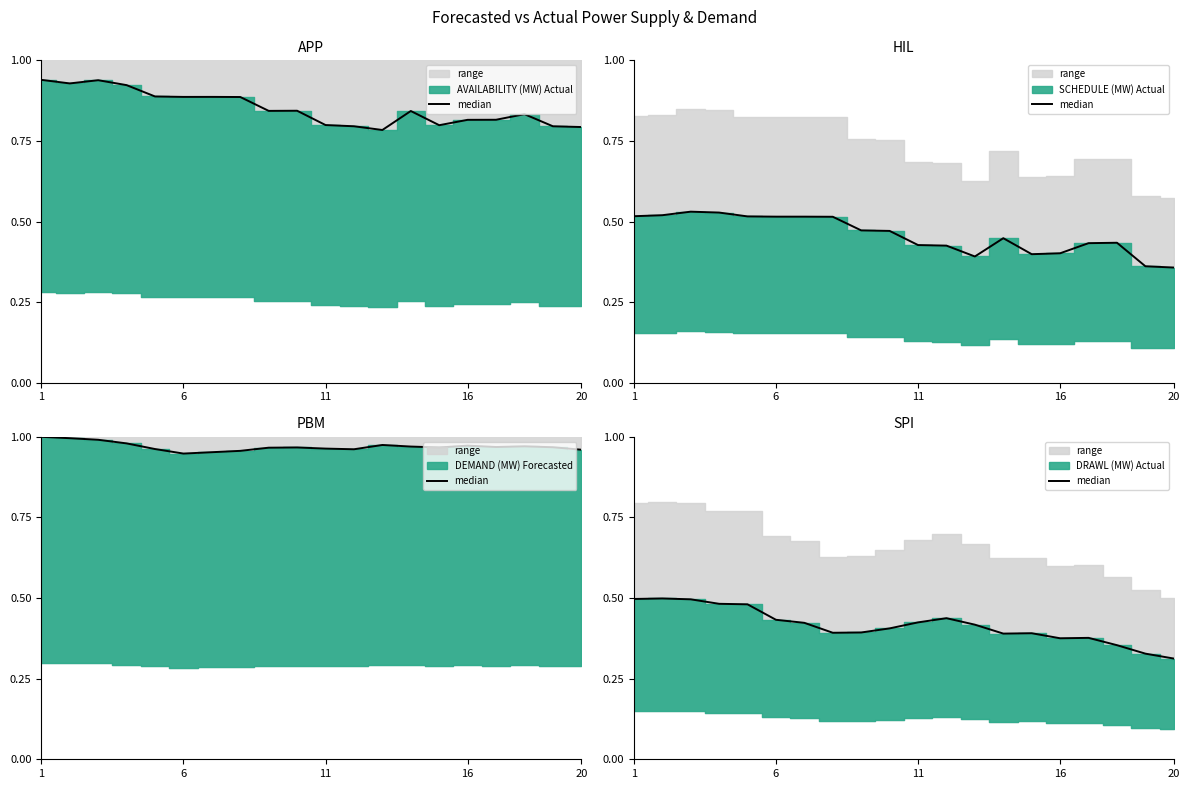

What is the sum of all values?

8.3